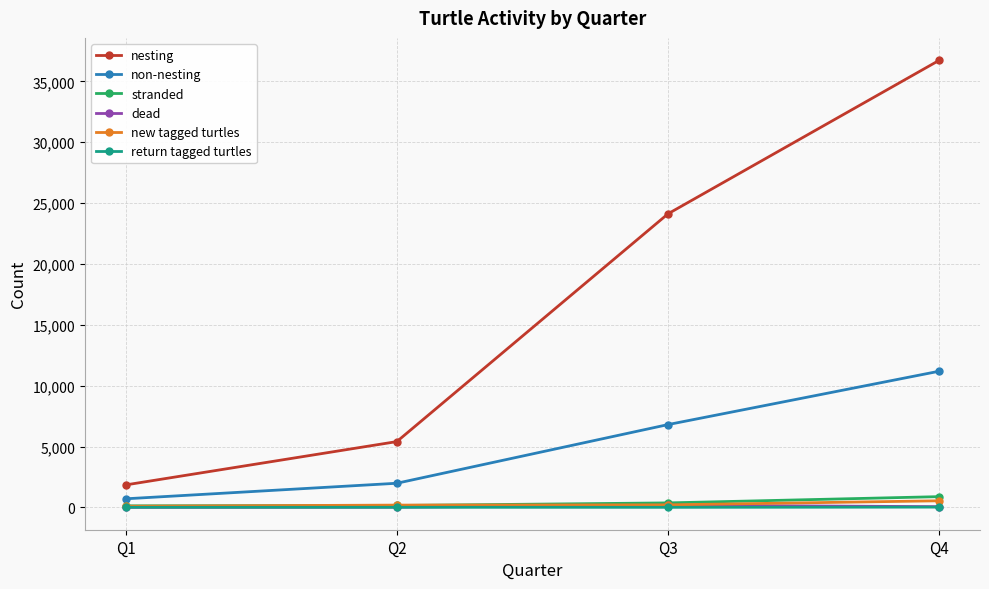

Is the value of nesting at Q1 greater than the value of non-nesting at Q4?

No